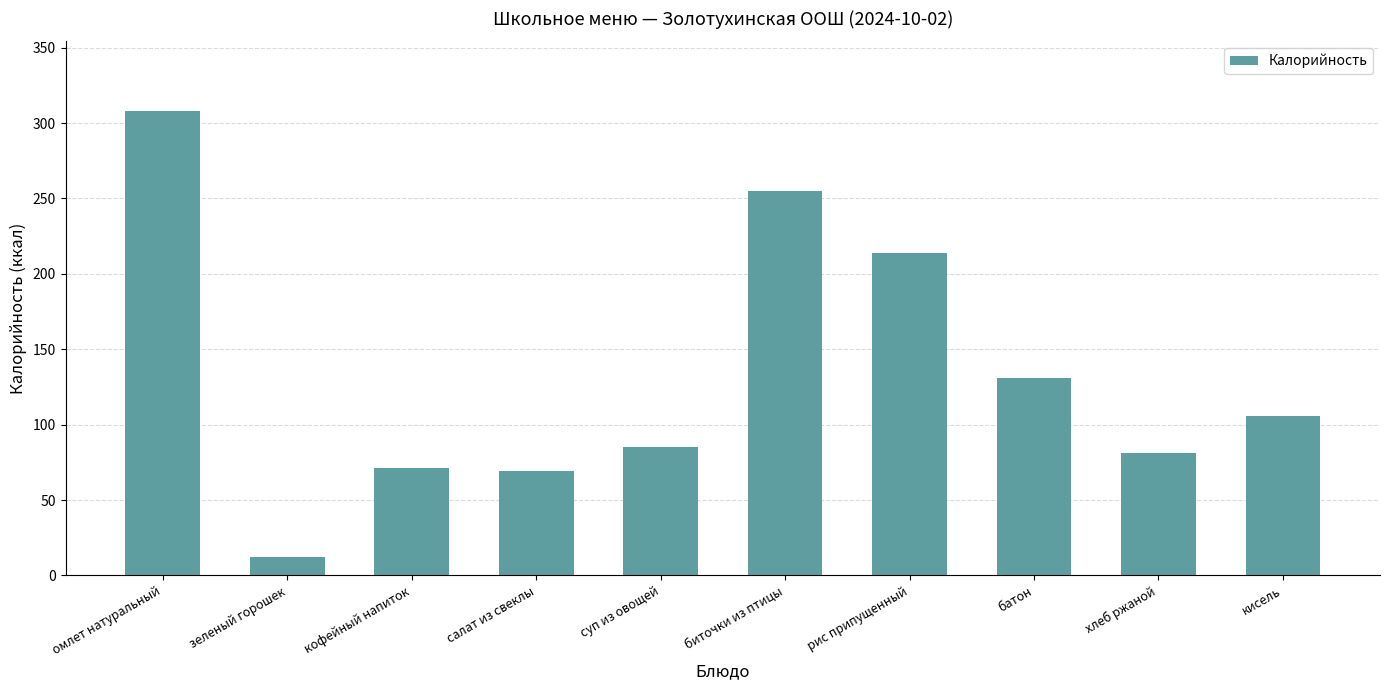

Is it true that the value at биточки из птицы is 173.1?

False